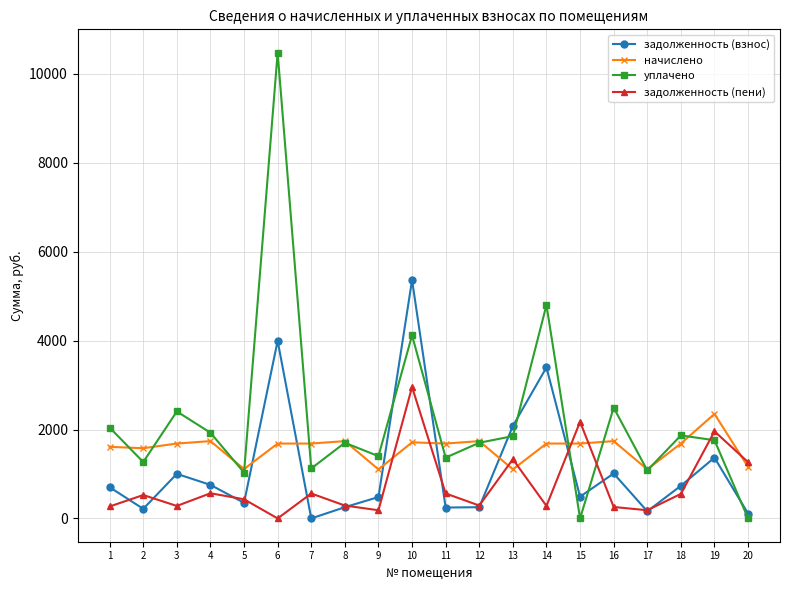

Where do задолженность (взнос) and начислено first cross each other?

5 and 6